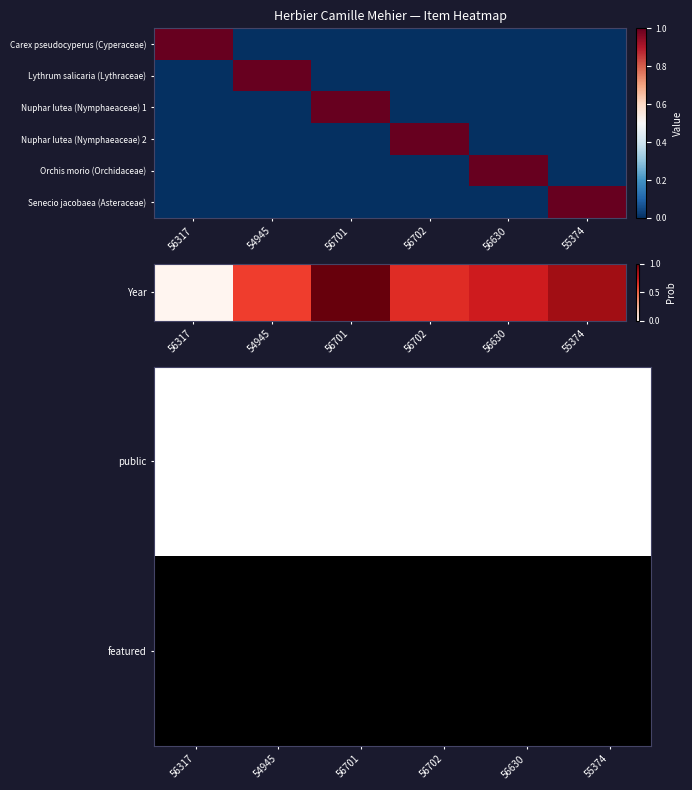

At which label is public closest to 1?

56317